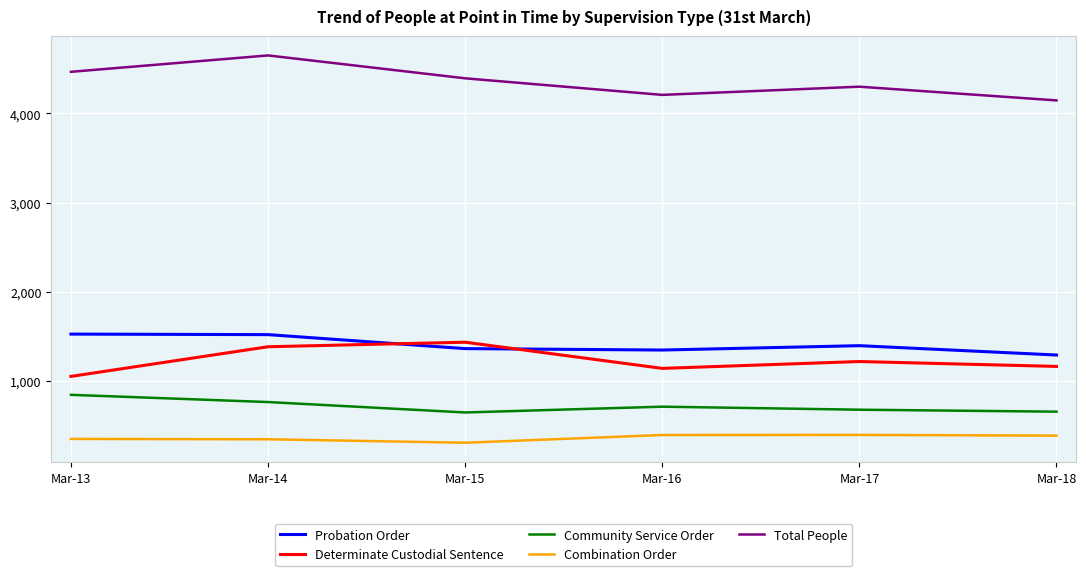

Is it true that Combination Order equals 342 at Mar-14?

True